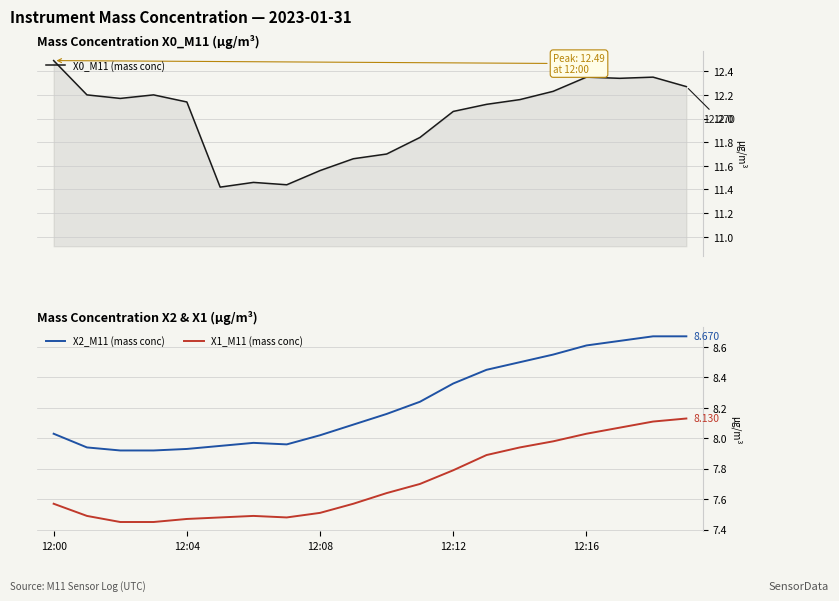

What is the sum of all X2_M11 (mass conc) values?

164.6